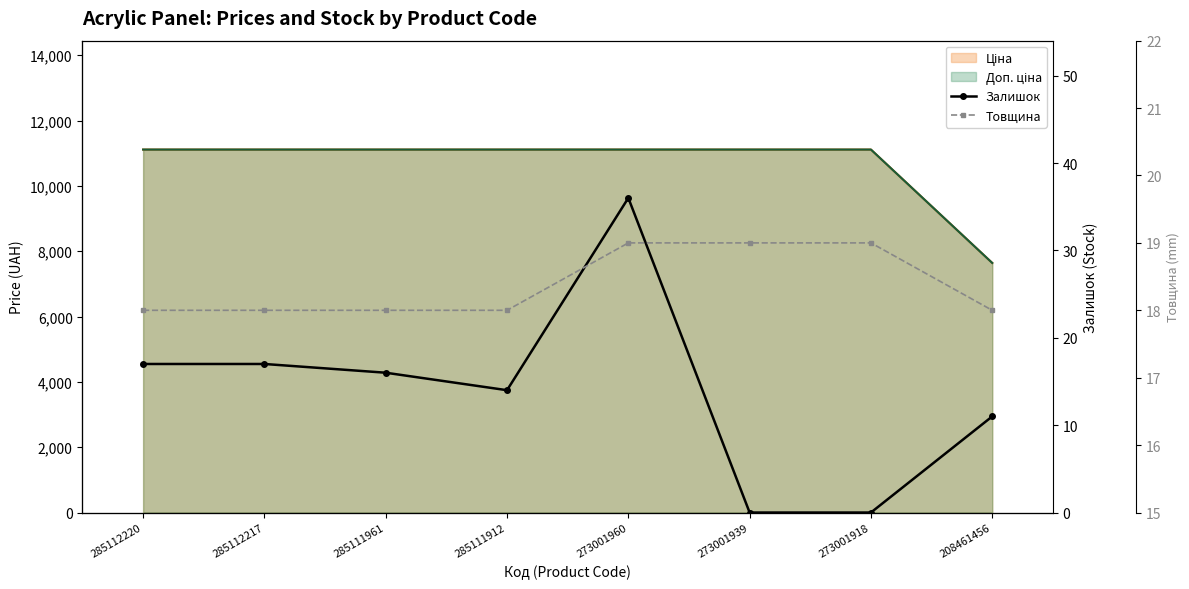

True or false: Товщина has a value of 19 at 273001939.

True